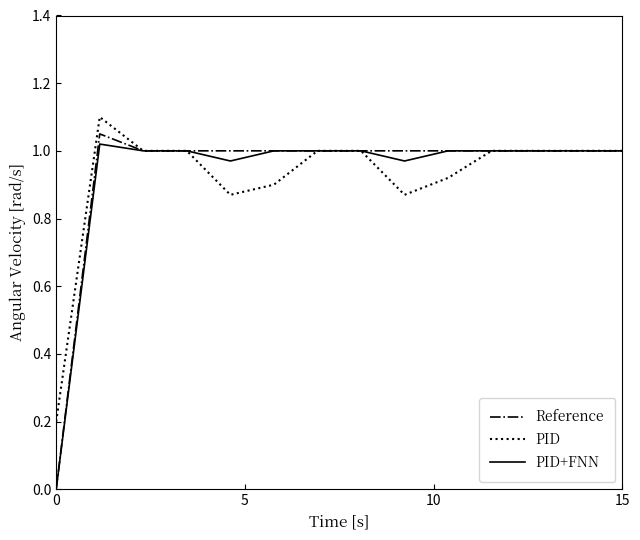

Which series has the largest range (max minus min)?

Reference